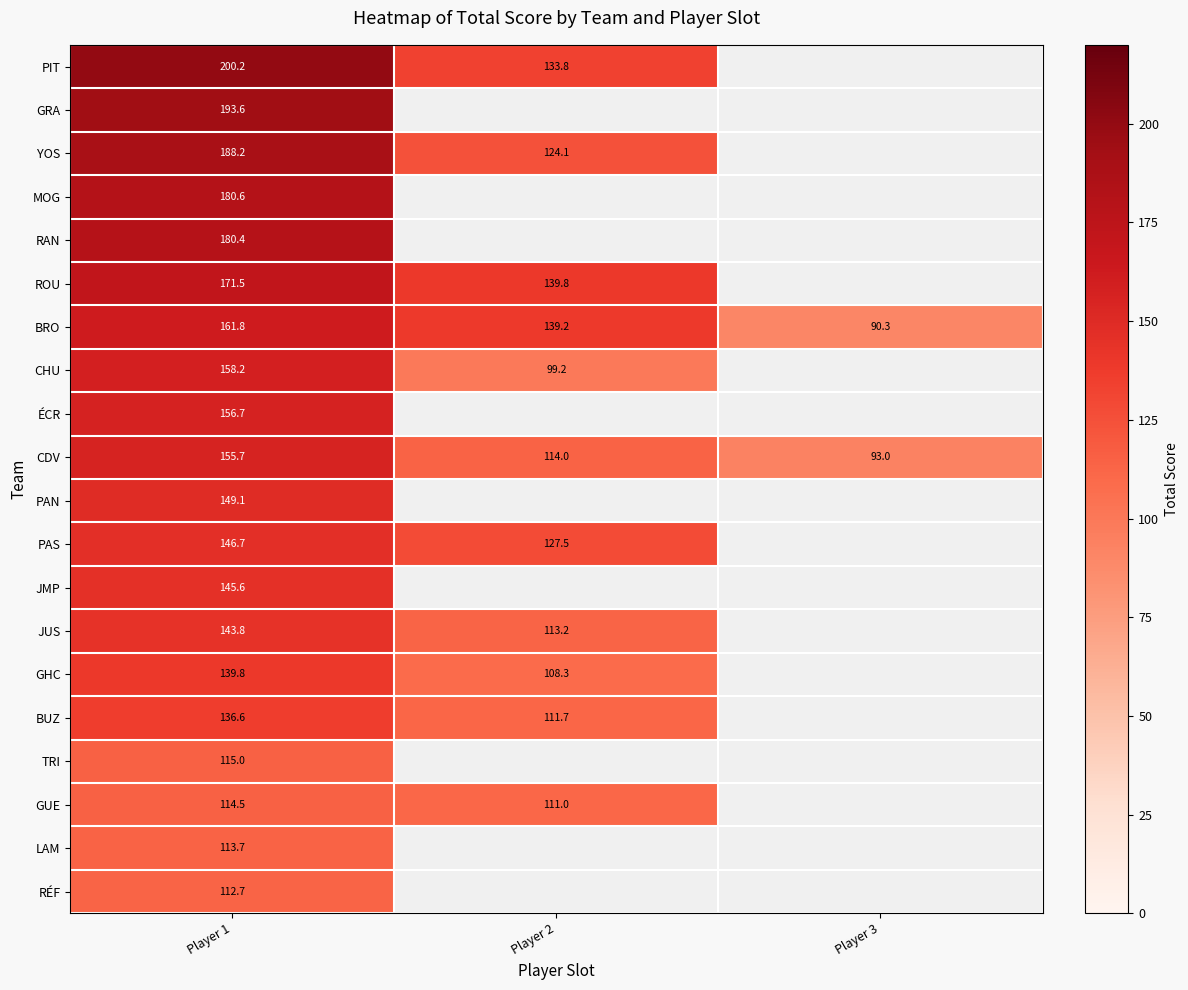

True or false: PIT has a value of 133.8 at Player 2.

True